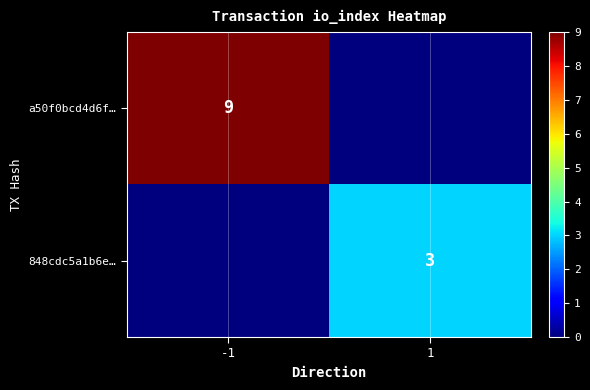

At which category is the sum across all series the highest?

-1